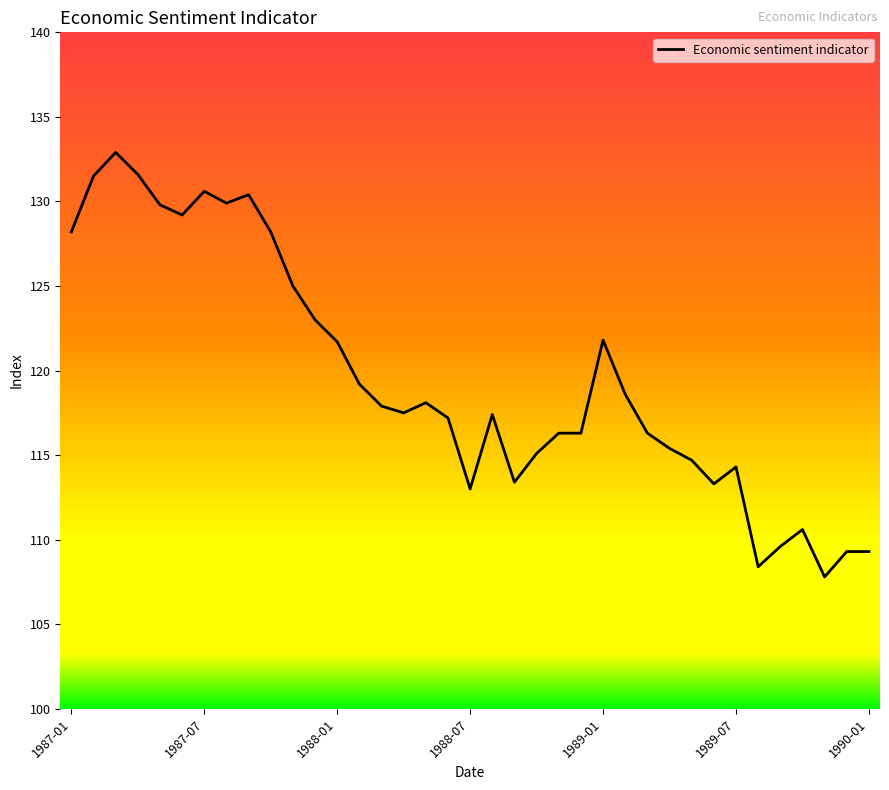

What is the smallest value displayed?

107.8